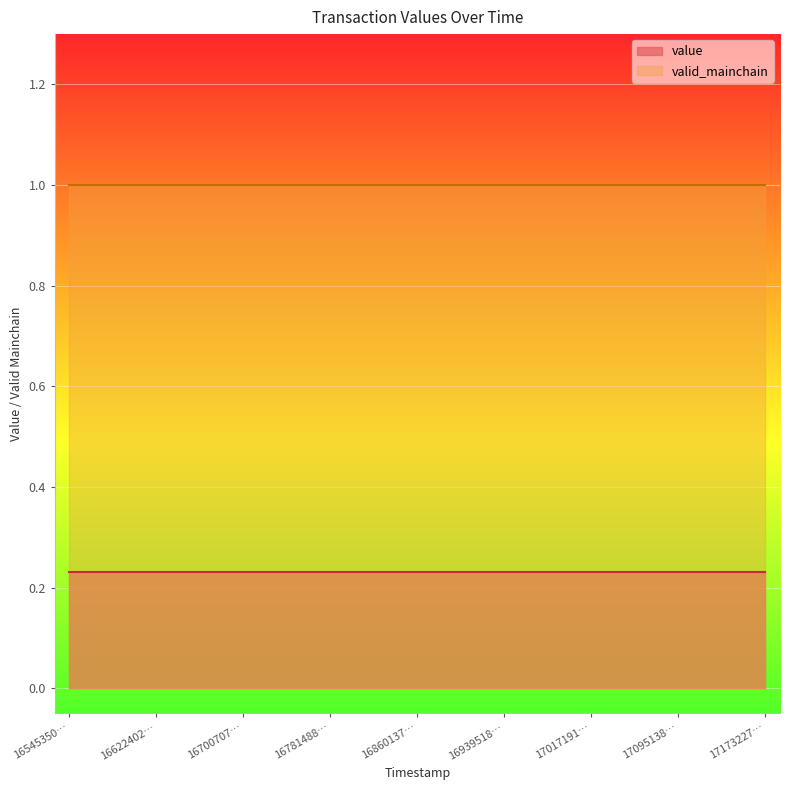

Which category has the lowest value across all series?

1654535075